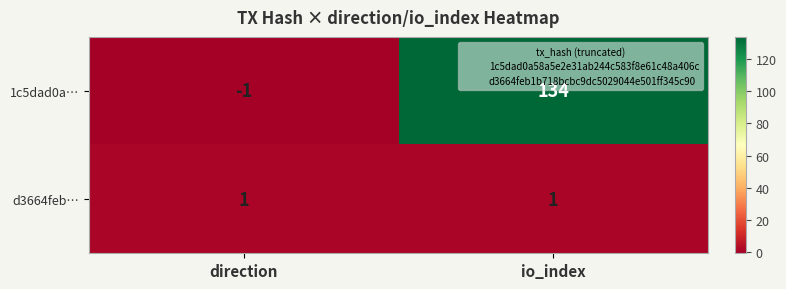

What is the difference between the maximum and minimum values in the 1c5dad0a… series?

135